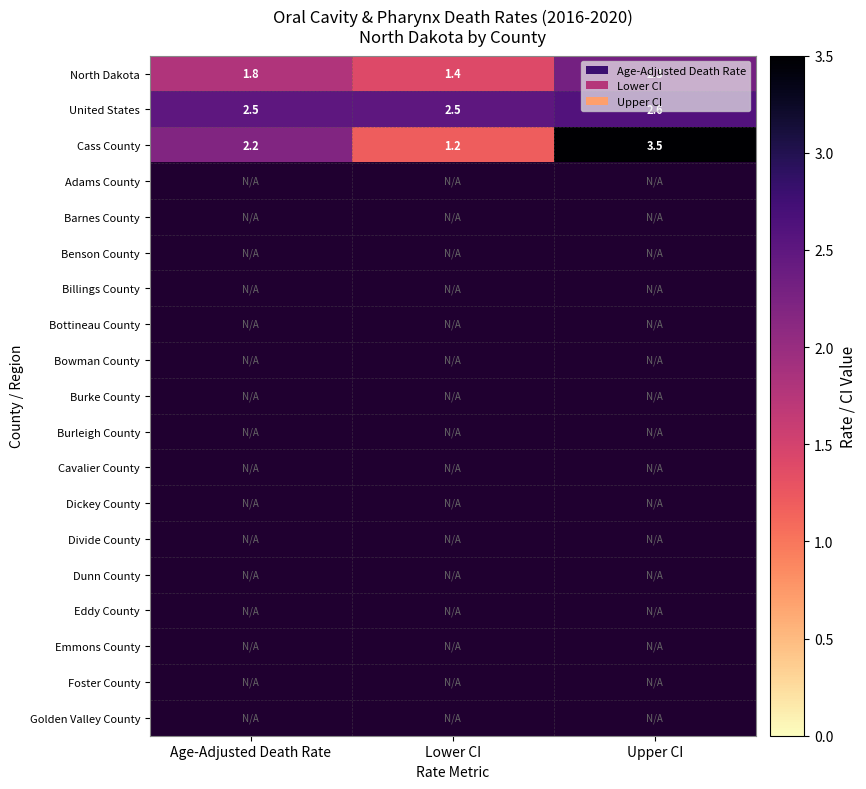

True or false: United States has a value of 4.3 at Upper CI.

False